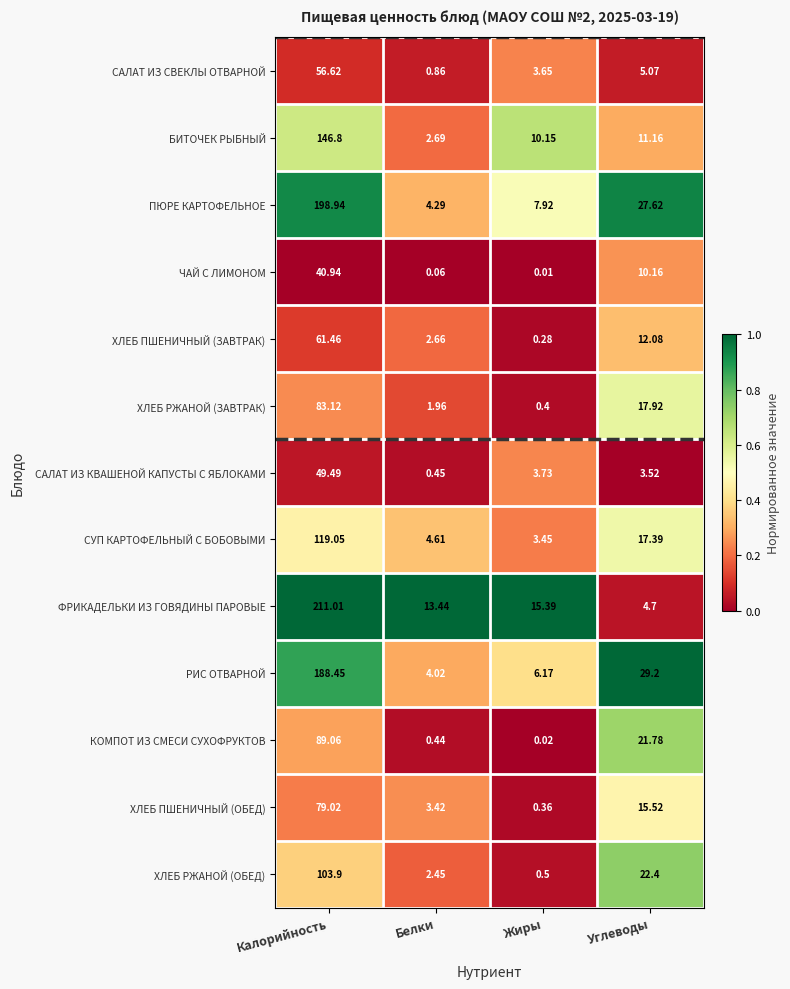

What is the difference between the highest and lowest values at Углеводы?

25.7